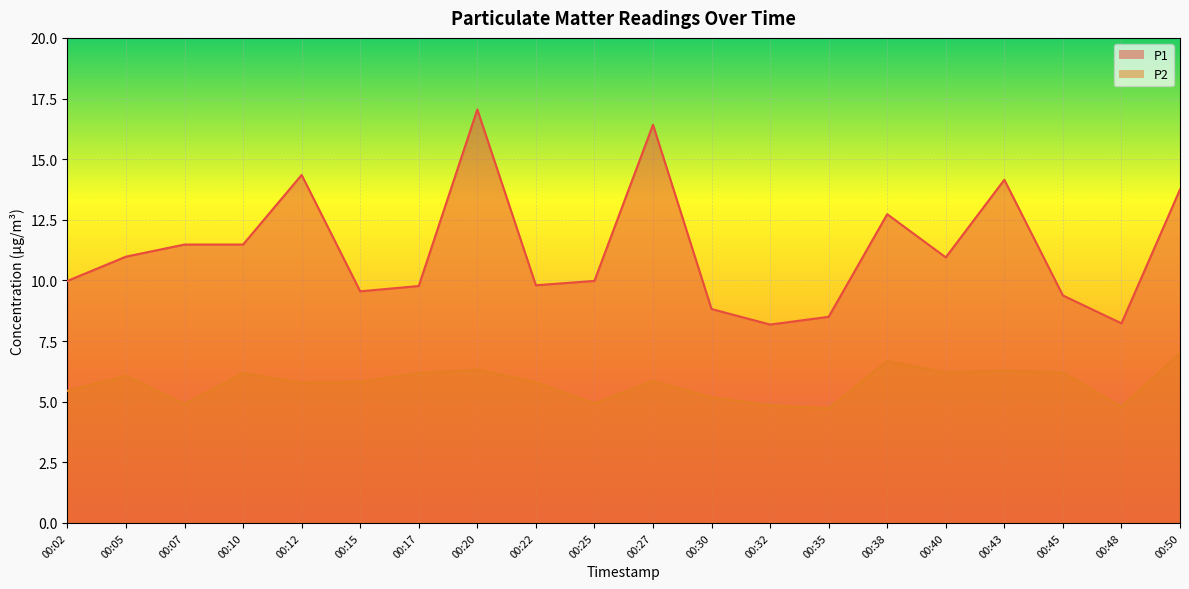

Rank the categories by P2 value from highest to lowest.

00:50, 00:38, 00:20, 00:43, 00:40, 00:45, 00:10, 00:17, 00:05, 00:27, 00:15, 00:22, 00:12, 00:02, 00:30, 00:25, 00:07, 00:32, 00:48, 00:35